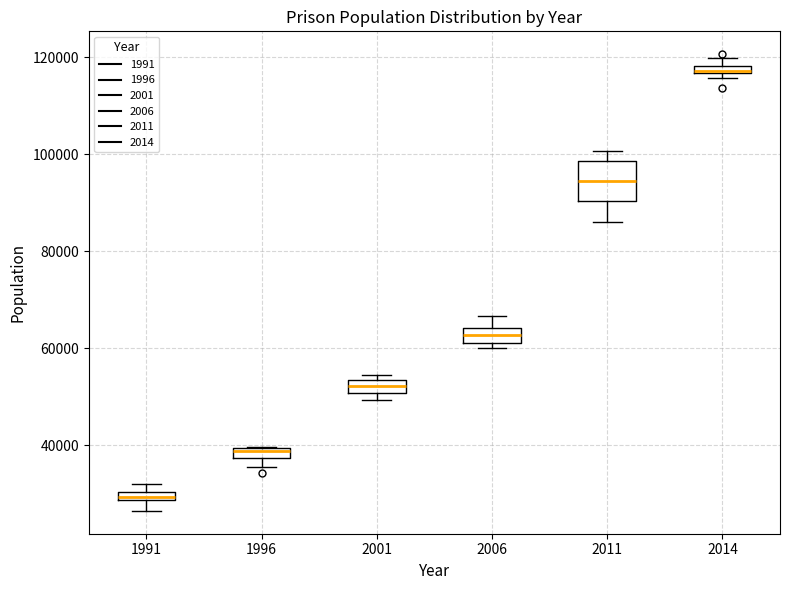

Which box is the tallest, from its lower edge to its upper edge?

2011